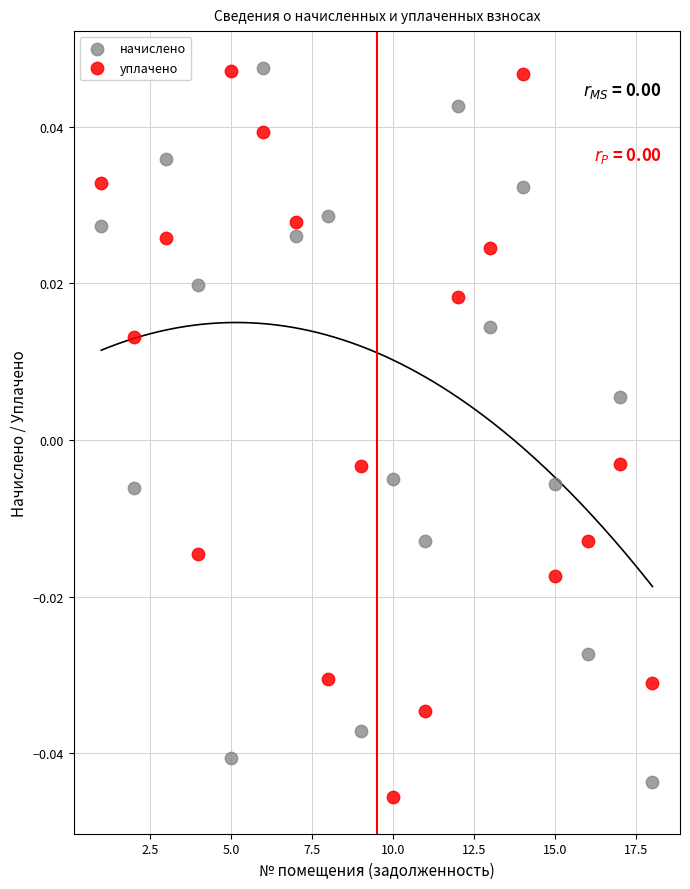

What is the X range (max minus min) for the scatter plot?

17.0